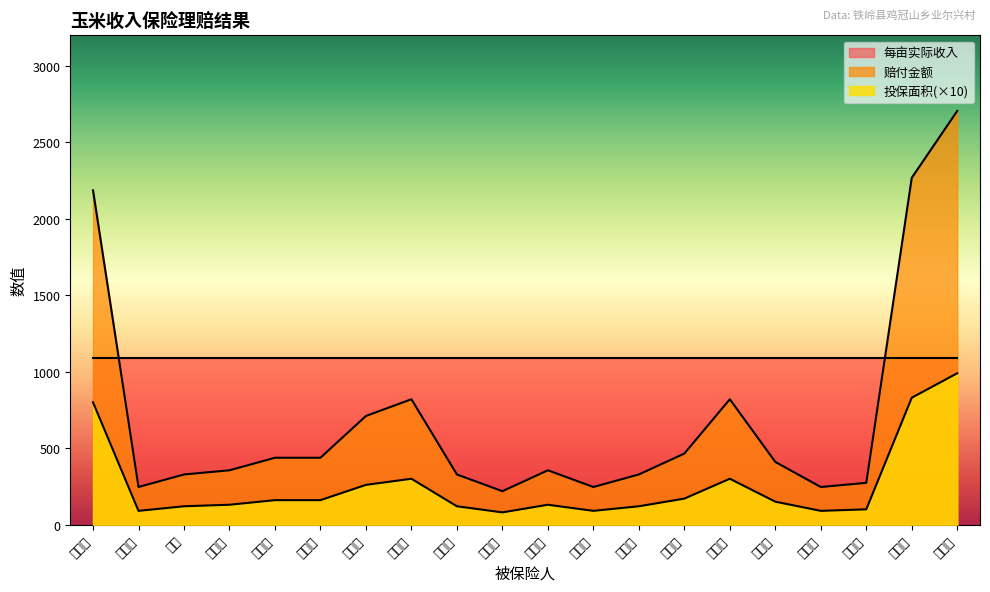

Rank the categories by 投保面积 value from highest to lowest.

胡汉利, 高凤志, 卢金刚, 林玉宏, 王俊山, 张玉辉, 高利伟, 张玉宝, 张玉焕, 马占龙, 王希萍, 陈钦安, 罗杰, 王述复, 张玉满, 赵玉良, 许玉环, 王树华, 高丽成, 张玉金